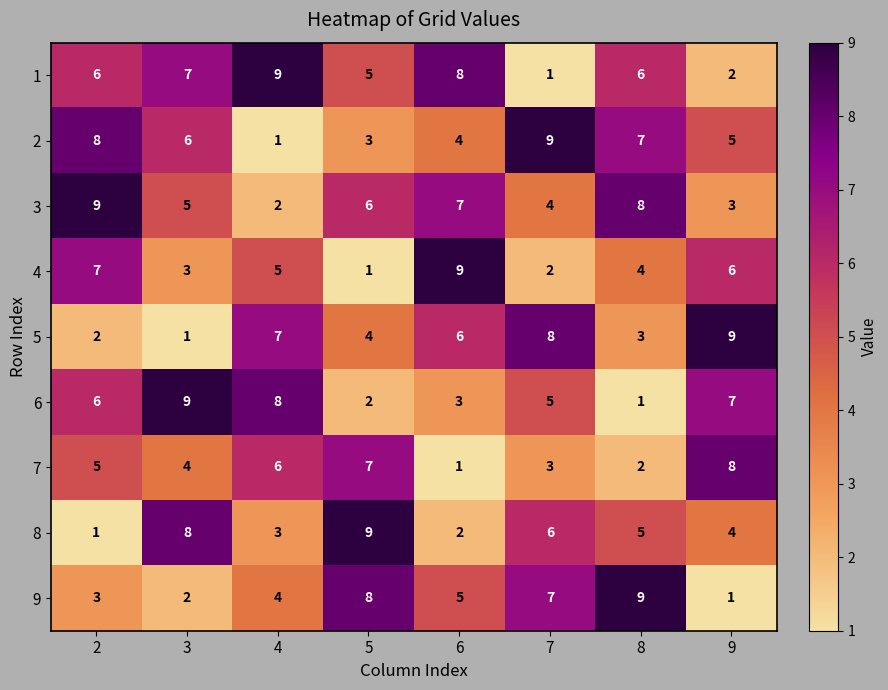

What is the difference between the maximum and minimum values in the 5 series?

8